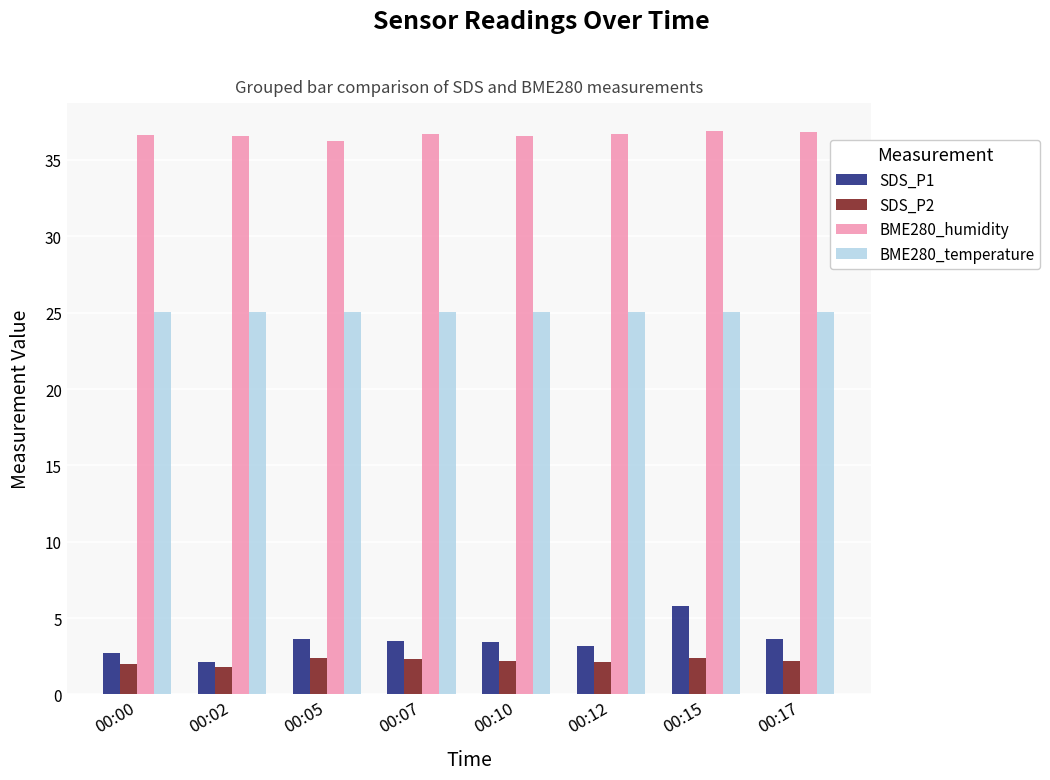

What is the maximum value for SDS_P2?

2.4